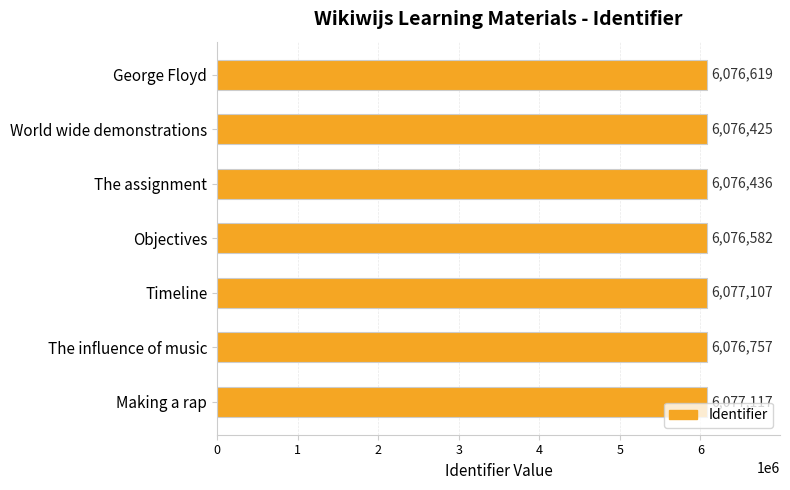

What is the sum of all values?

42537043